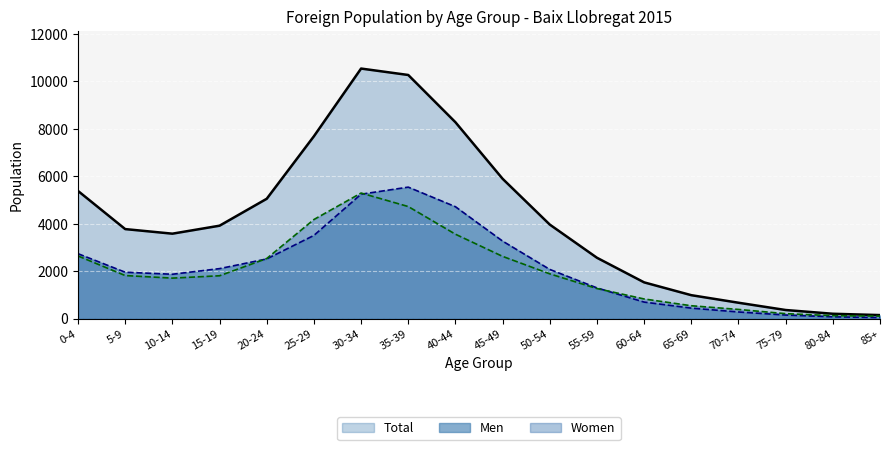

True or false: Total and Women cross at least once.

False